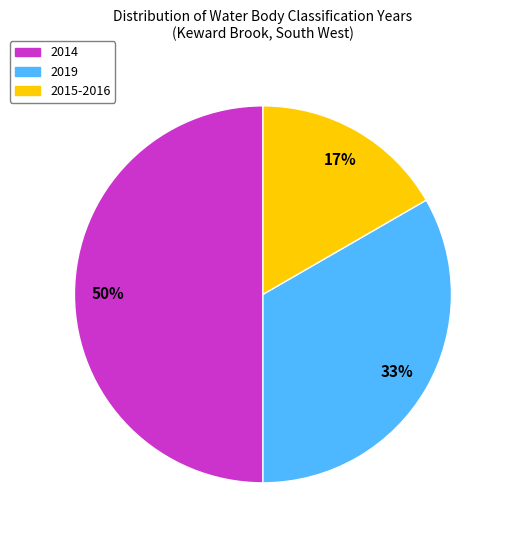

What percentage is the 2019 slice, to the nearest percent?

33%